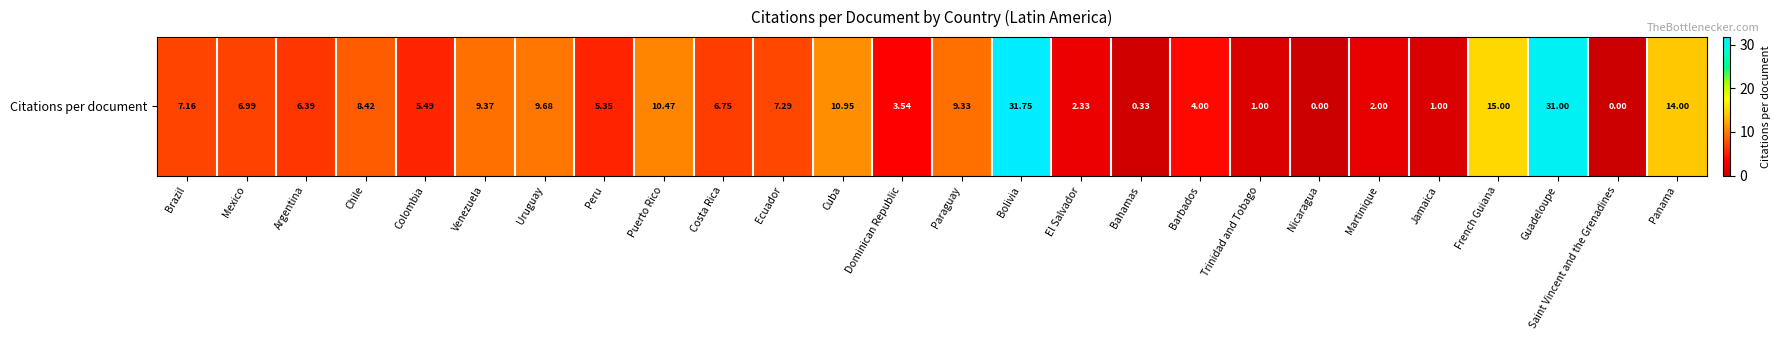

Is it true that the value at Costa Rica is 1.9?

False